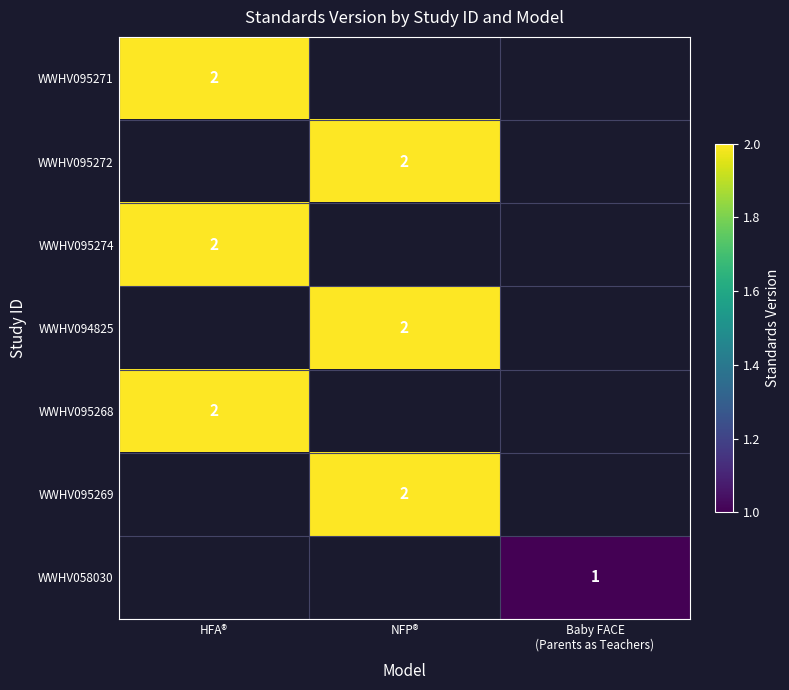

Is it true that WWHV095269 equals 2 at NFP®?

True